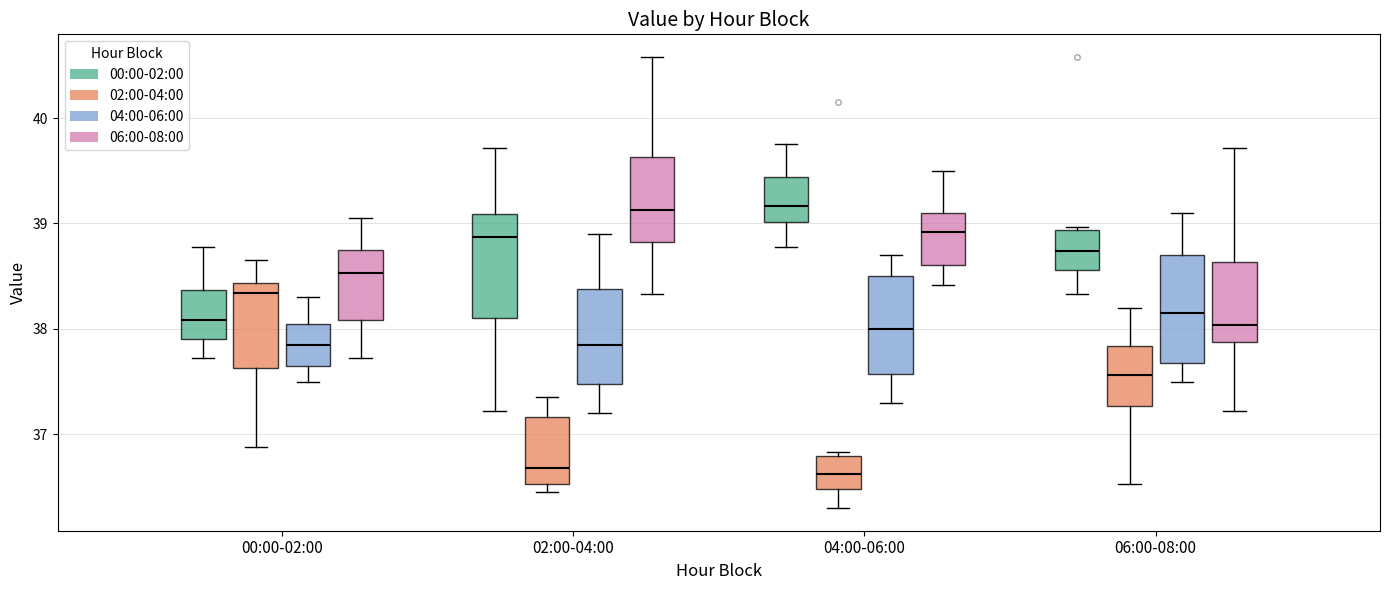

Reading left to right, read every box against the y-axis: the position of its median line, the range the box covers, and the ends of its whiskers. The values are not printed on the chart, so give them approximately, as read against the axis.

00:00-02:00 (00:00-02:00): median 38.1, box 37.9 to 38.4, whiskers 37.7 to 38.8
00:00-02:00 (02:00-04:00): median 38.3, box 37.6 to 38.4, whiskers 36.9 to 38.7
00:00-02:00 (04:00-06:00): median 37.9, box 37.7 to 38.1, whiskers 37.5 to 38.3
00:00-02:00 (06:00-08:00): median 38.5, box 38.1 to 38.7, whiskers 37.7 to 39.1
02:00-04:00 (00:00-02:00): median 38.9, box 38.1 to 39.1, whiskers 37.2 to 39.7
02:00-04:00 (02:00-04:00): median 36.7, box 36.5 to 37.2, whiskers 36.5 (just below the box's lower edge) to 37.4
02:00-04:00 (04:00-06:00): median 37.9, box 37.5 to 38.4, whiskers 37.2 to 38.9
02:00-04:00 (06:00-08:00): median 39.1, box 38.8 to 39.6, whiskers 38.3 to 40.6
04:00-06:00 (00:00-02:00): median 39.2, box 39.0 to 39.4, whiskers 38.8 to 39.8
04:00-06:00 (02:00-04:00): median 36.6, box 36.5 to 36.8, whiskers 36.3 to 36.8 (just above the box's upper edge)
04:00-06:00 (04:00-06:00): median 38.0, box 37.6 to 38.5, whiskers 37.3 to 38.7
04:00-06:00 (06:00-08:00): median 38.9, box 38.6 to 39.1, whiskers 38.4 to 39.5
06:00-08:00 (00:00-02:00): median 38.7, box 38.6 to 38.9, whiskers 38.3 to 39.0
06:00-08:00 (02:00-04:00): median 37.6, box 37.3 to 37.8, whiskers 36.5 to 38.2
06:00-08:00 (04:00-06:00): median 38.2, box 37.7 to 38.7, whiskers 37.5 to 39.1
06:00-08:00 (06:00-08:00): median 38.0, box 37.9 to 38.6, whiskers 37.2 to 39.7